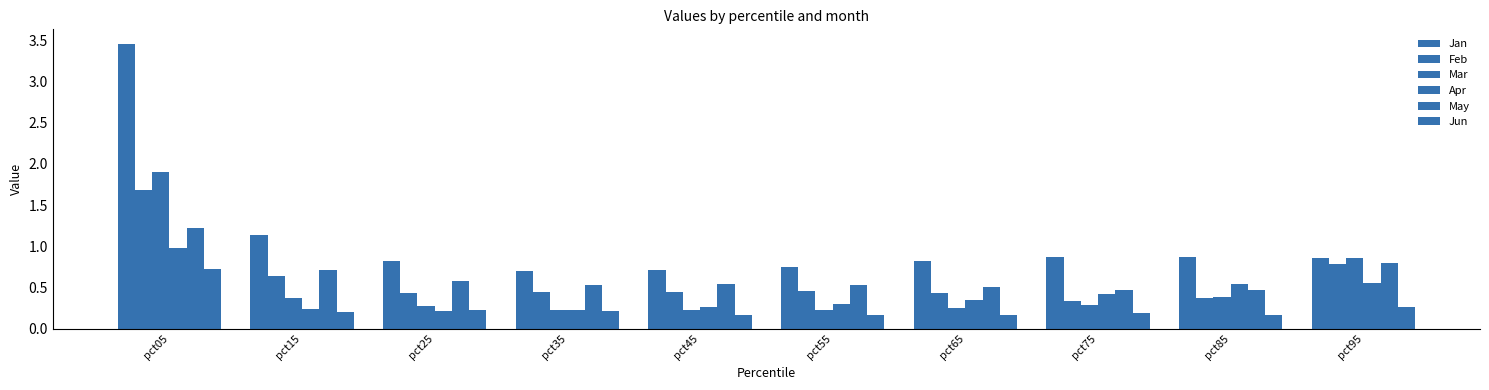

How many May values are between 0 and 1?

9